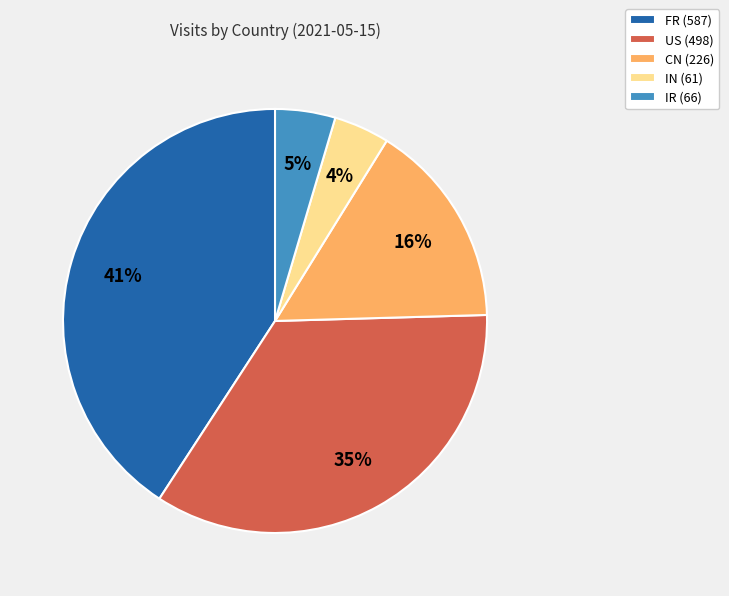

Between CN and IN, which is larger?

CN